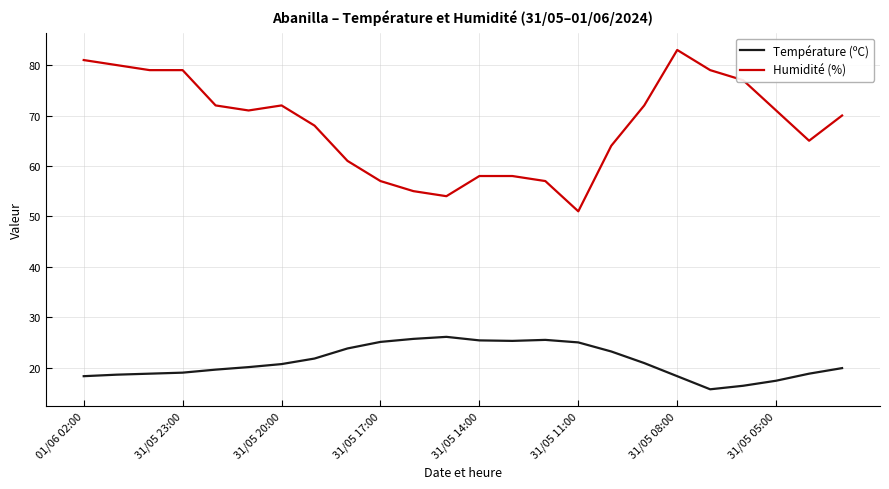

What is the highest value of the Humidité (%) series?

83.0